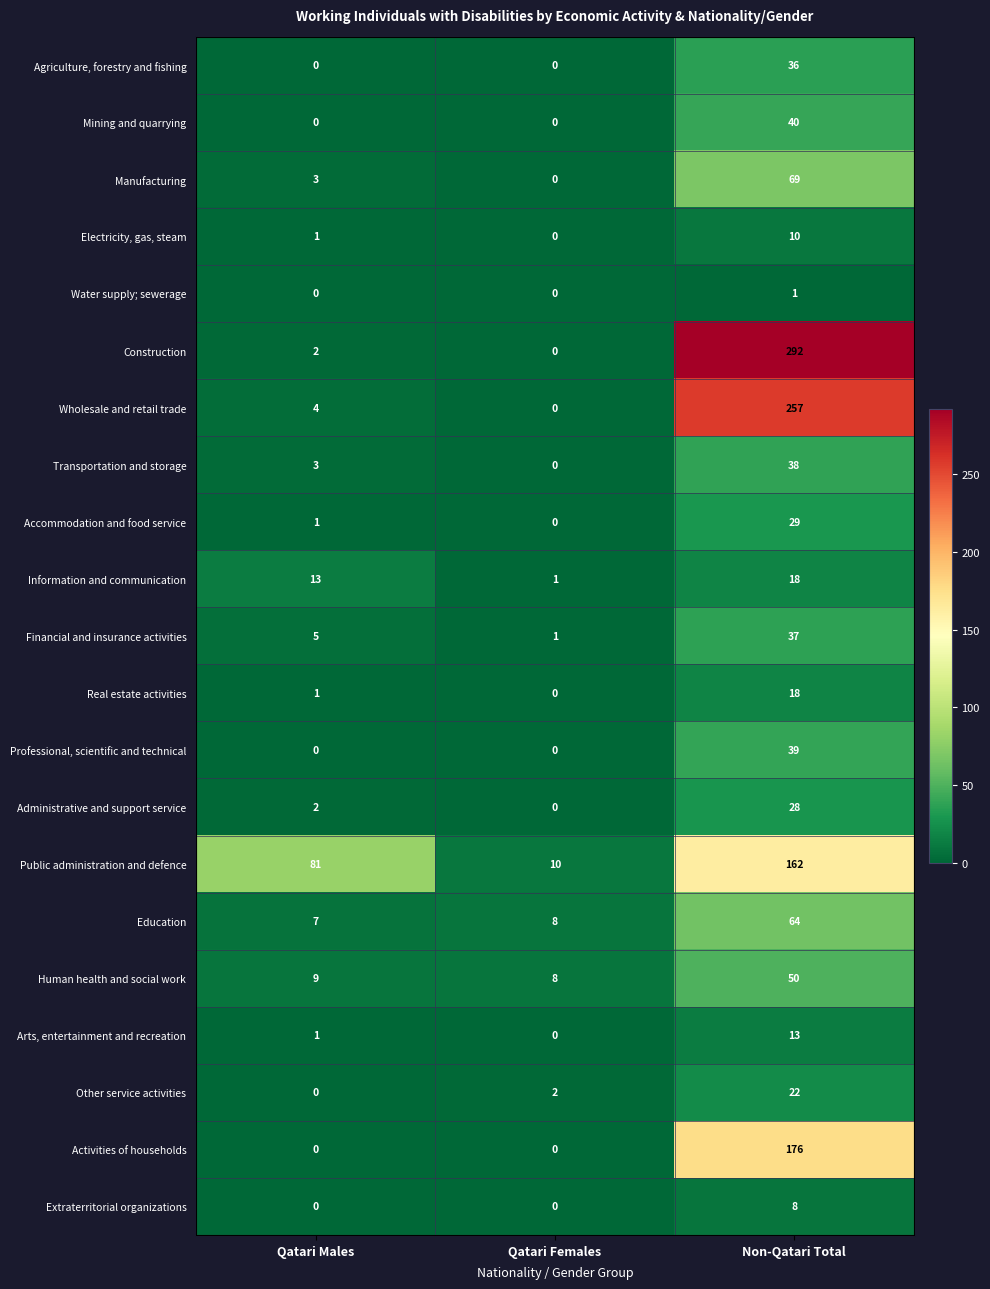

What is the sum of all Financial and insurance activities values?

43